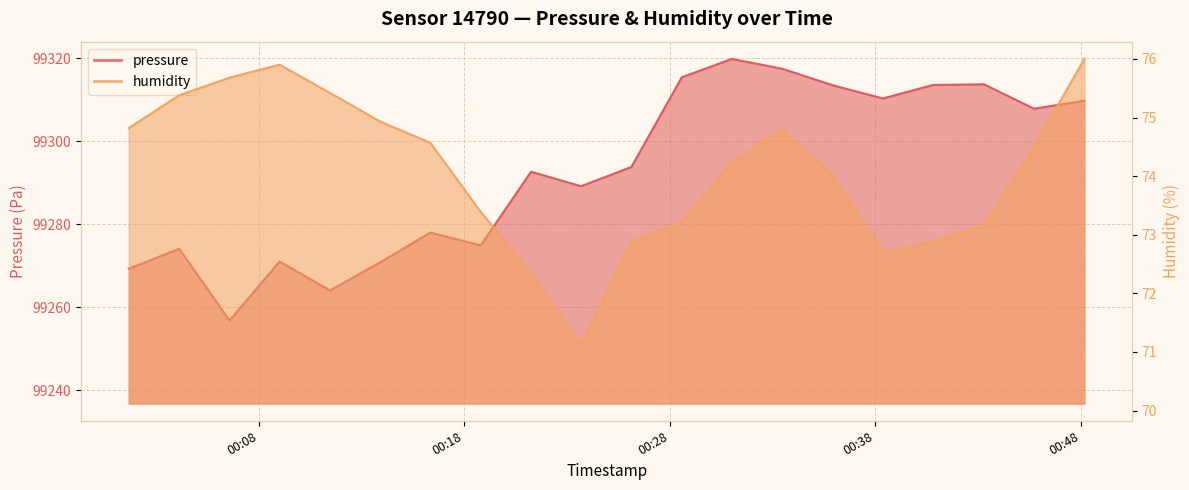

Which series has the largest total across all categories?

pressure